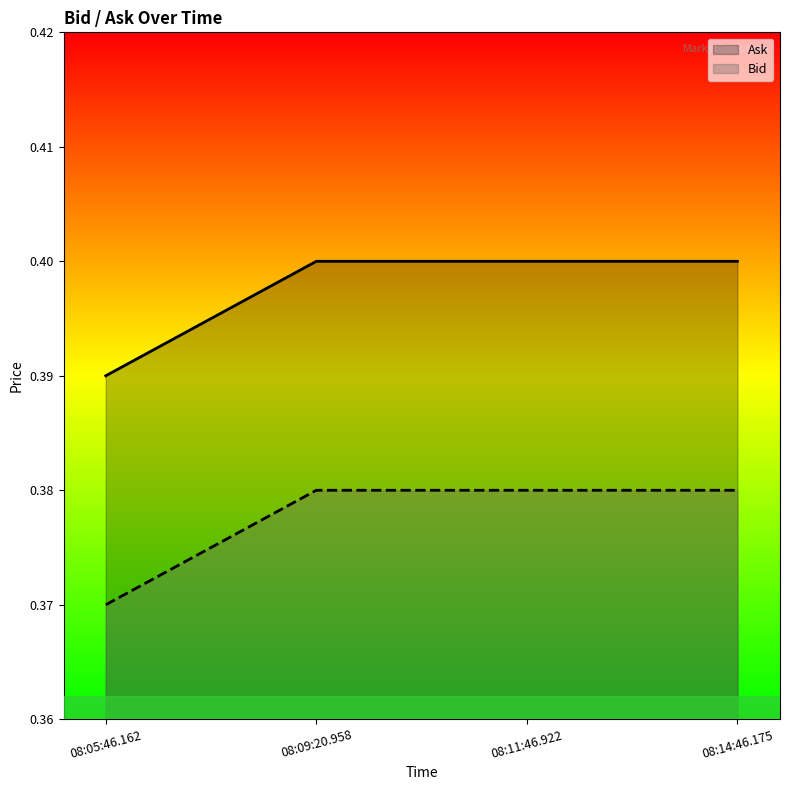

Reading left to right, transcribe all the data shown in this chart.

Bid: 08:05:46.162=0.4	08:09:20.958=0.4	08:11:46.922=0.4	08:14:46.175=0.4
Ask: 08:05:46.162=0.4	08:09:20.958=0.4	08:11:46.922=0.4	08:14:46.175=0.4